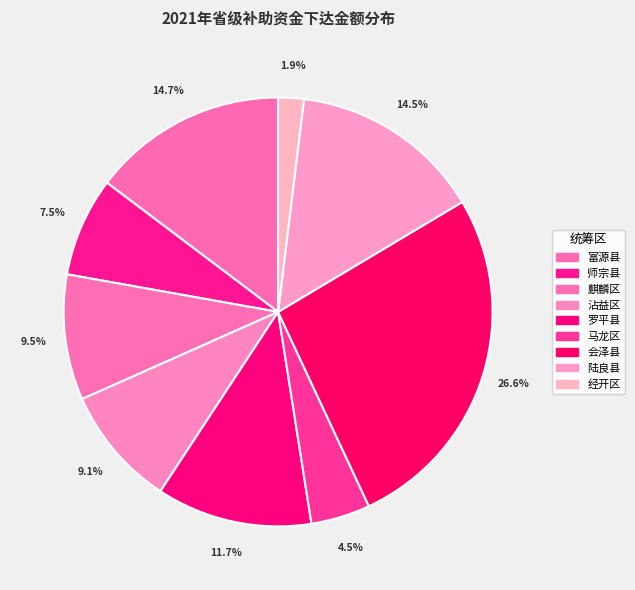

How many segments does this pie chart have?

9